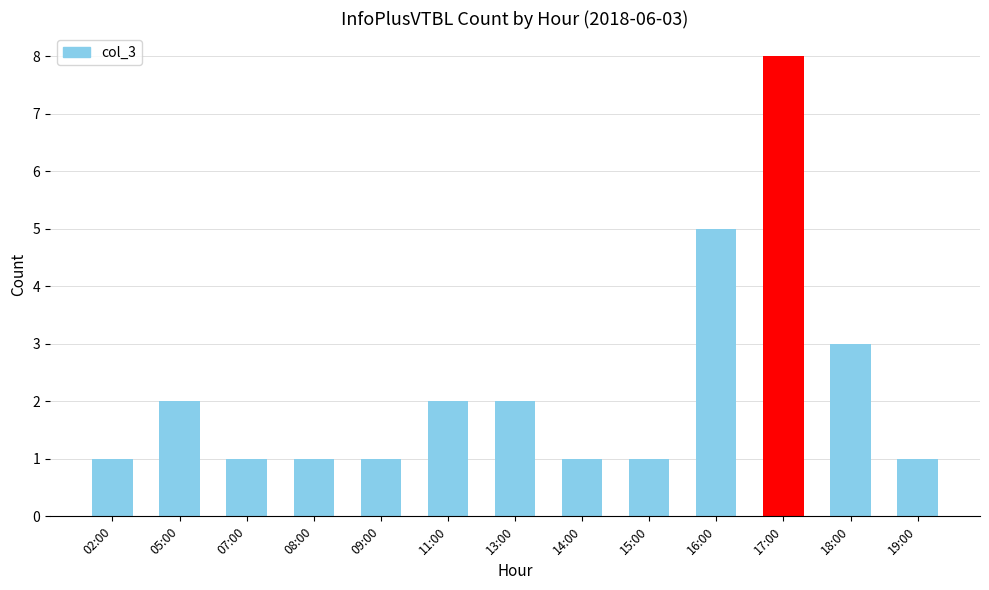

What is the label of the 2nd bar from the right?

18:00